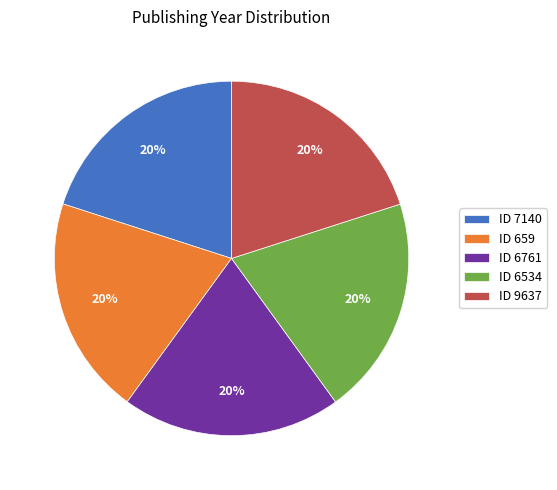

Is it true that ID 9637 is 20% of the pie?

True